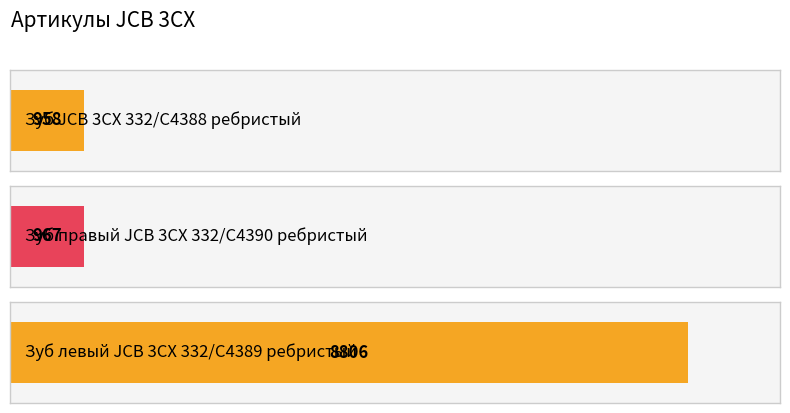

How many categories are shown in the chart?

3